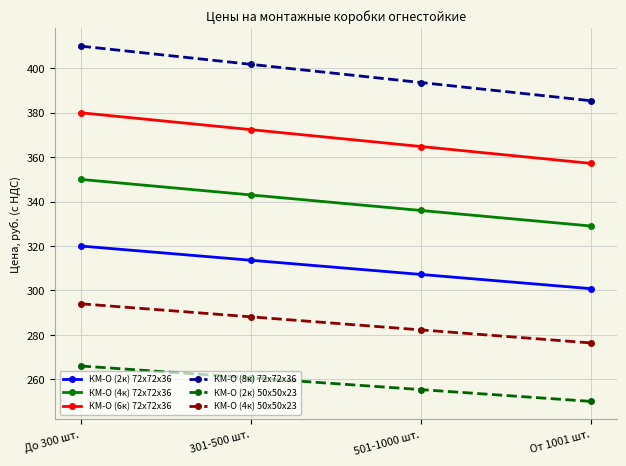

Is it true that КМ-О (2к) 72х72х36 equals 320.0 at До 300 шт.?

True